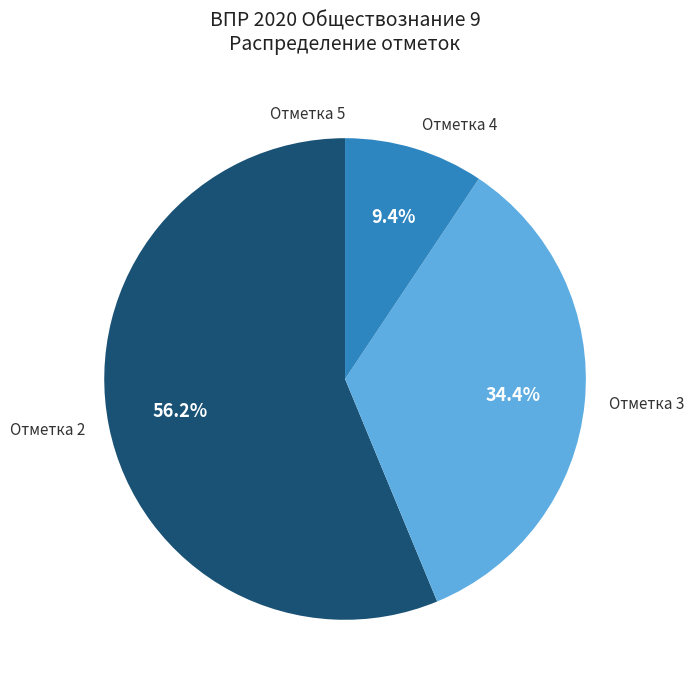

Is there a majority slice in this chart?

Yes